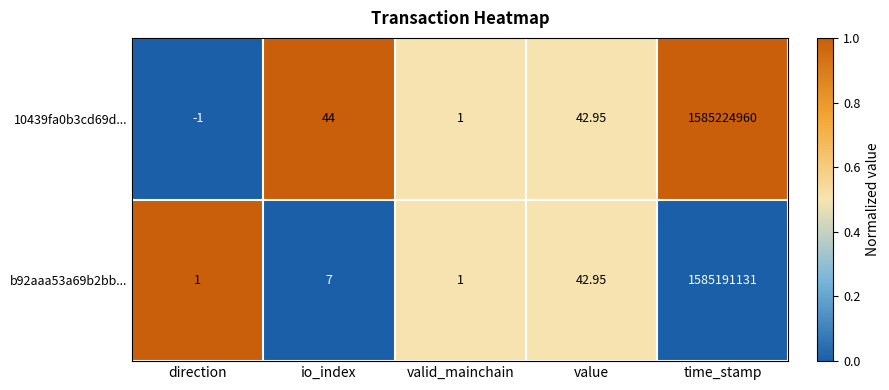

Which category has the lowest value across all series?

direction